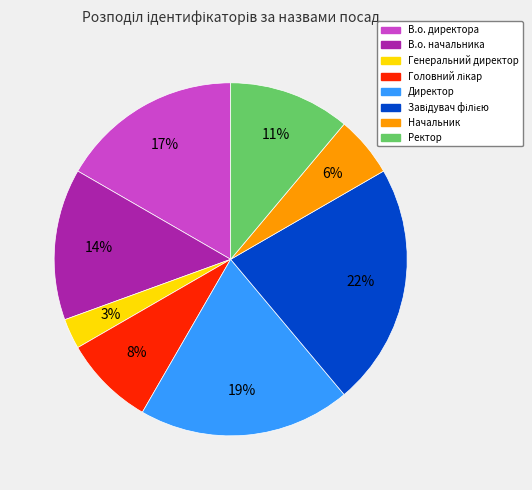

Is there a majority slice in this chart?

No